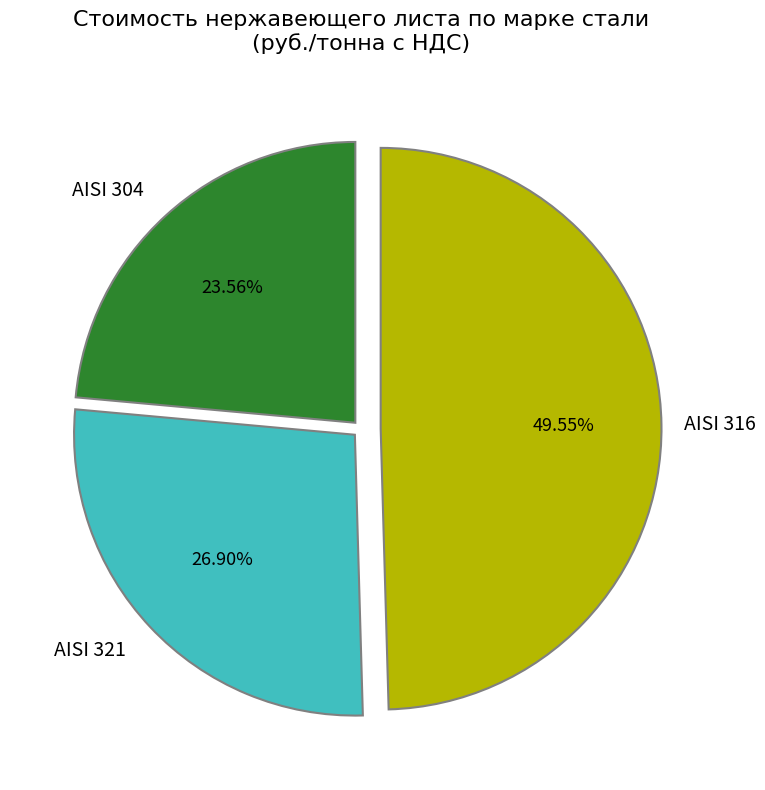

Is AISI 304 the majority of the pie?

No